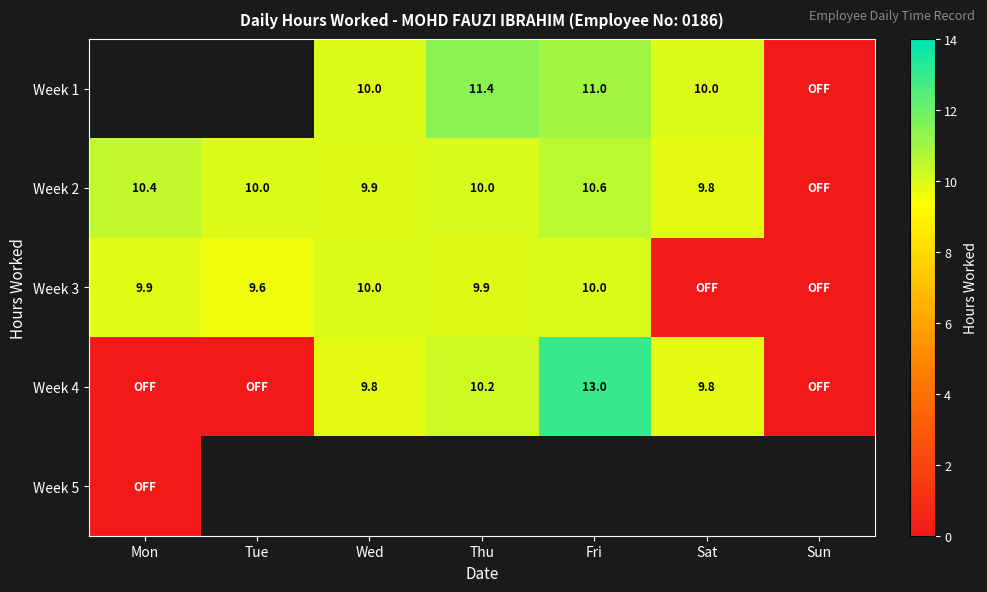

Which category has the highest value across all series?

Fri